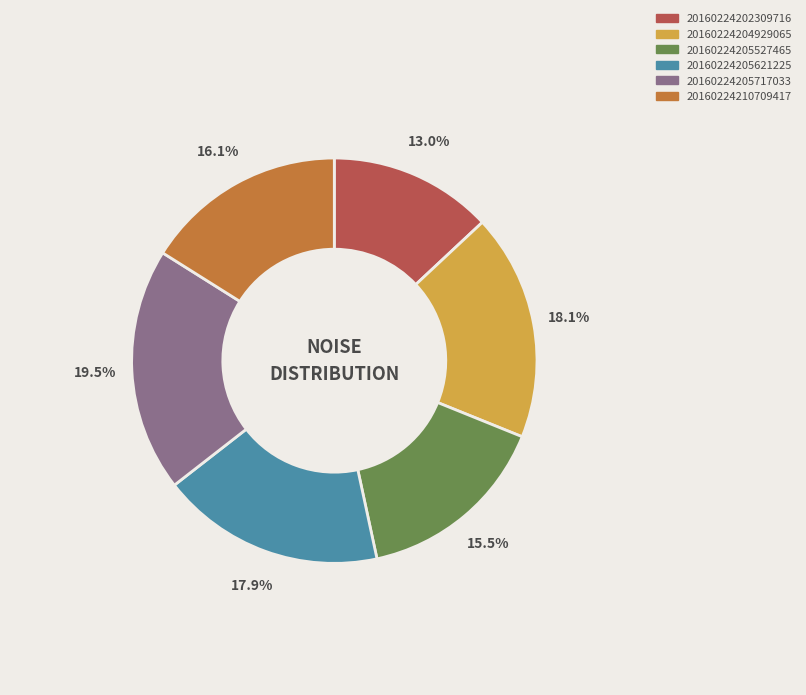

Approximately how many times larger is the value at 20160224202309716 compared to 20160224205527465?

0.8